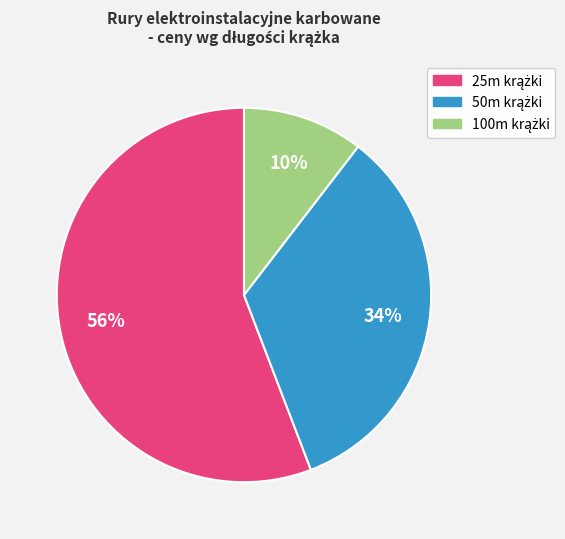

Does any single category account for the majority?

Yes